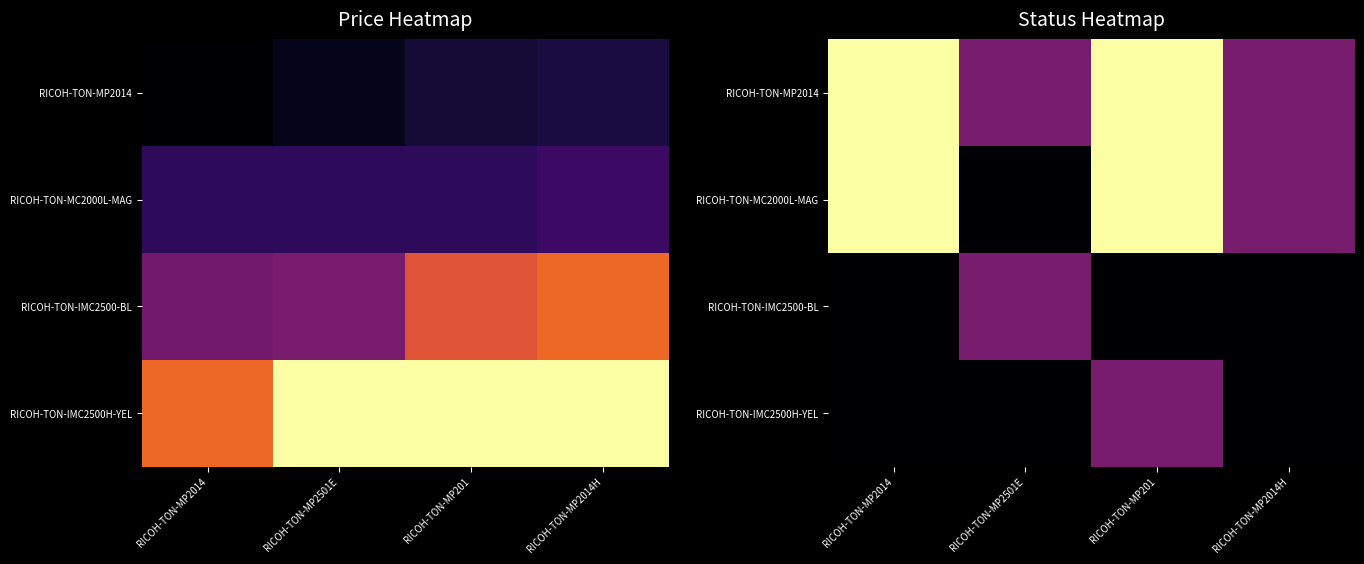

Which category has the highest value in the RICOH-TON-IMC2500H-YEL series?

RICOH-TON-MP201